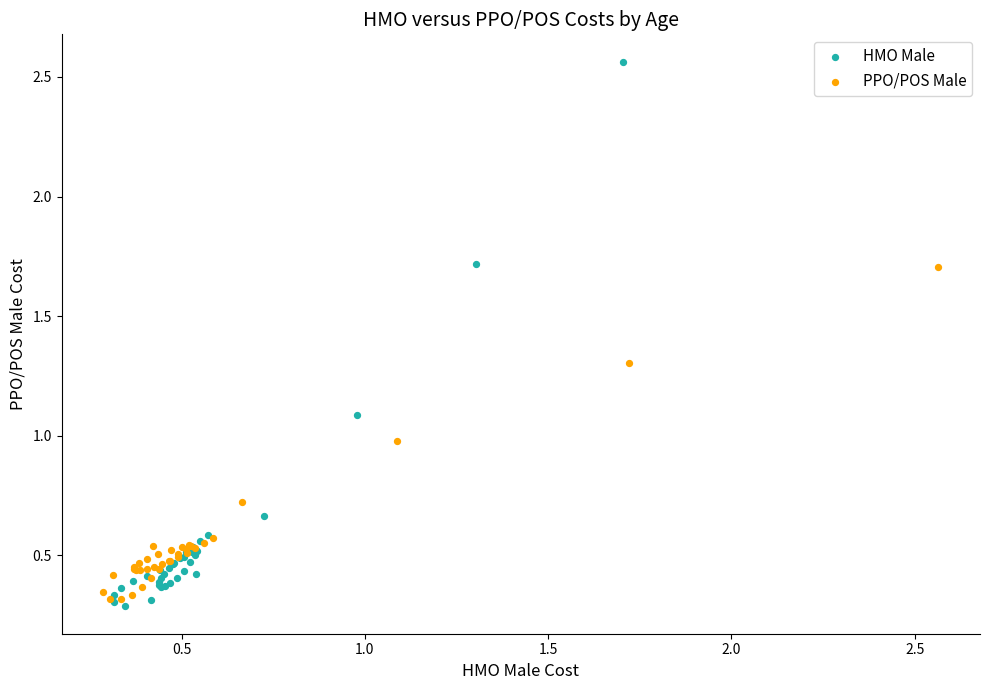

Which series has the widest spread of Y values?

HMO Male